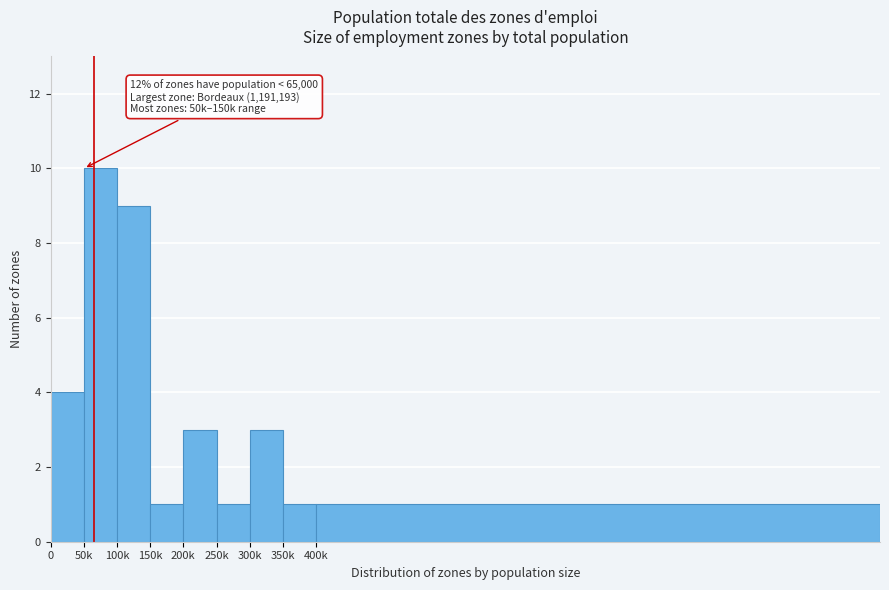

Reading right to left, extract all data points from this chart.

400k=1	350k=1	300k=3	250k=1	200k=3	150k=1	100k=9	50k=10	0=4